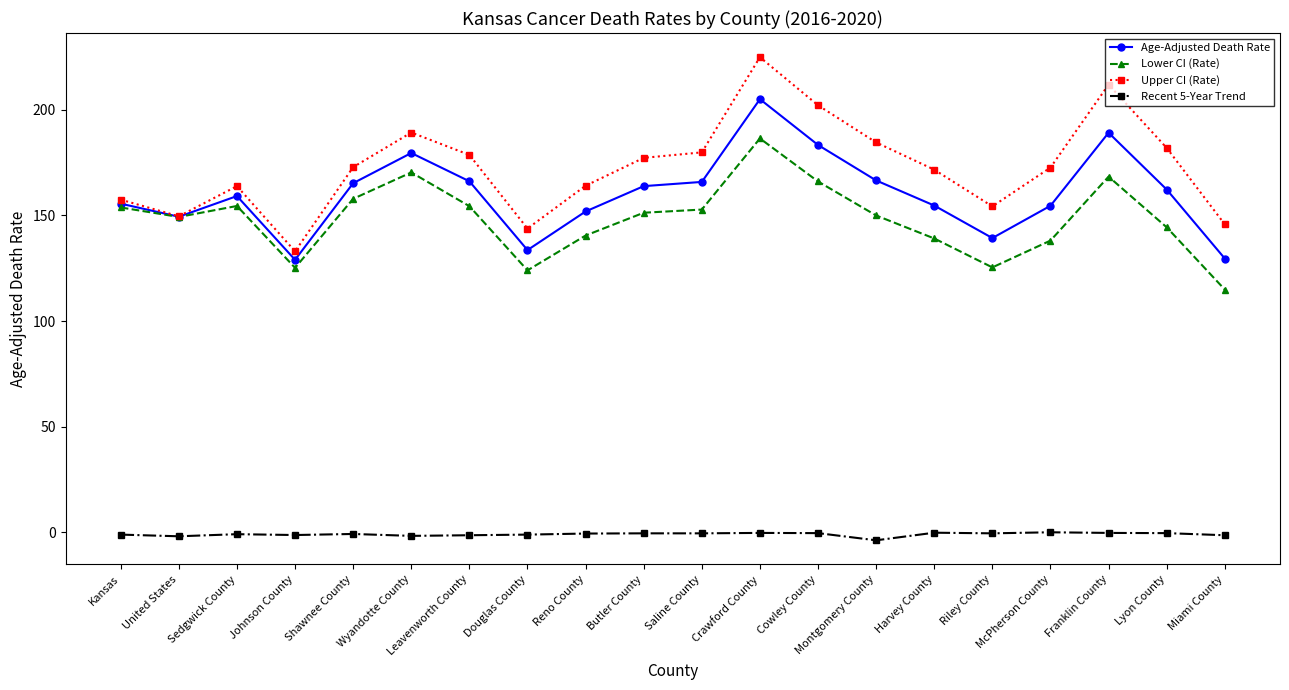

List the series in order of their peak value, highest first.

Upper CI (Rate), Age-Adjusted Death Rate, Lower CI (Rate), Recent 5-Year Trend